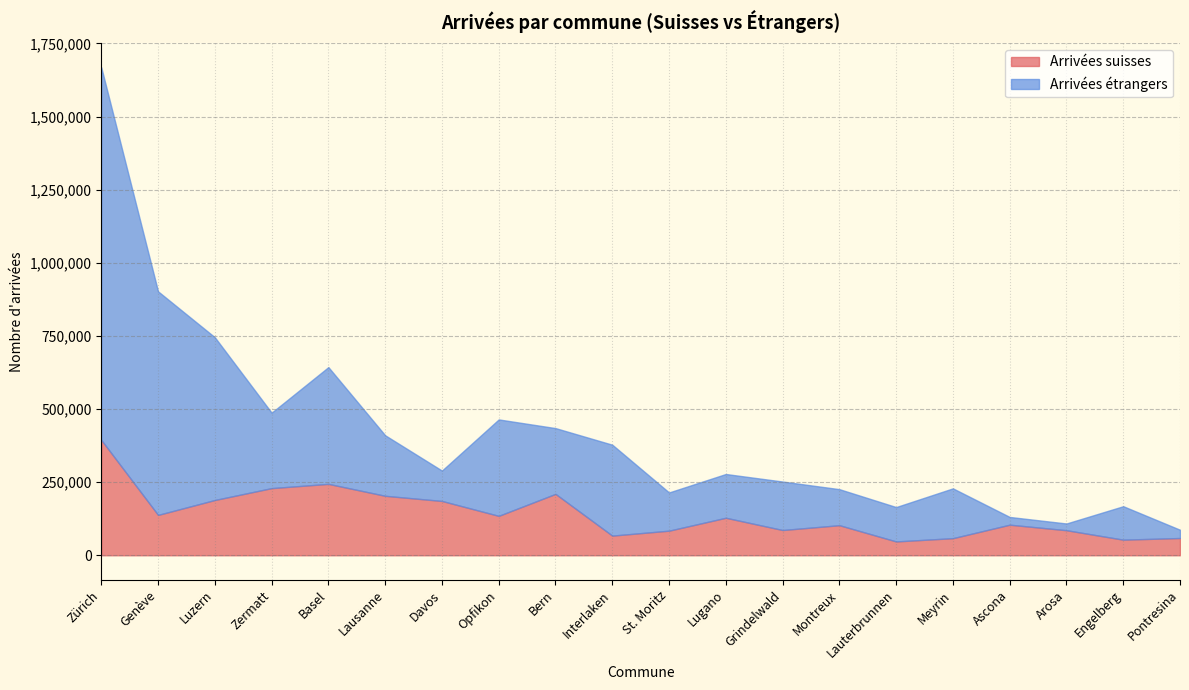

What is the minimum value for Arrivées suisses?

47261